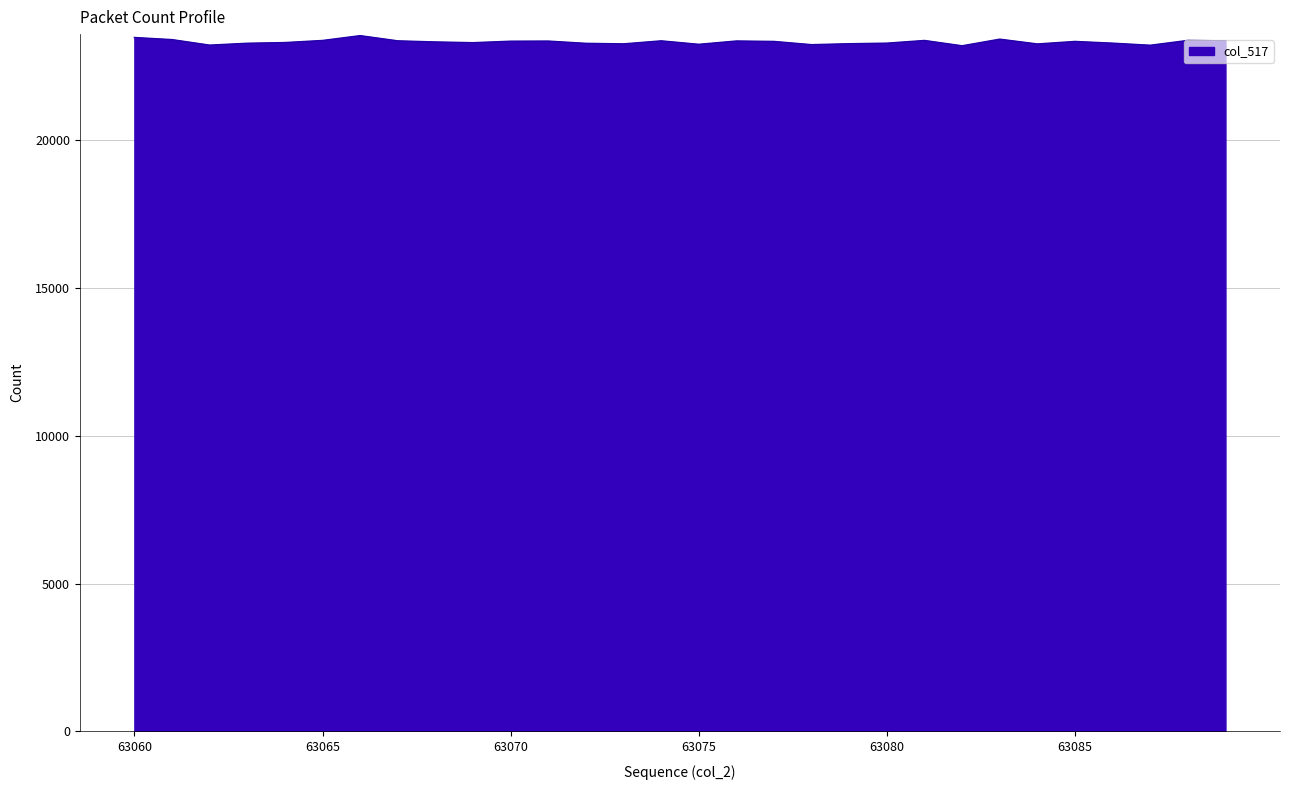

What is the greatest value displayed?

23541